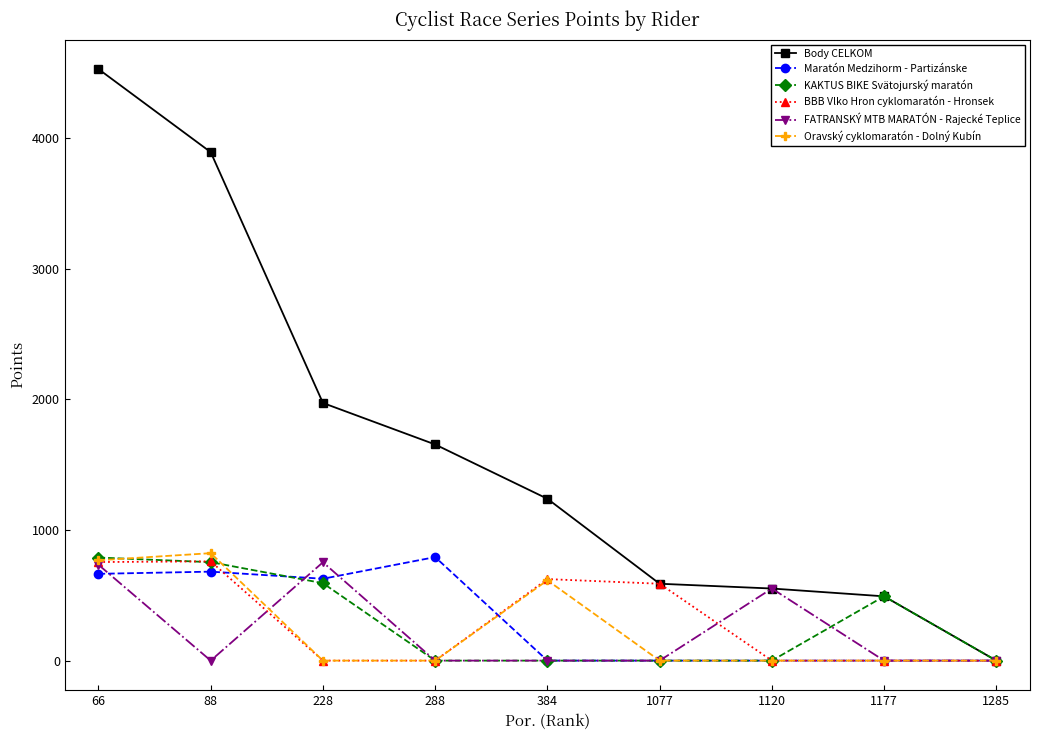

What is the value of the Body CELKOM point at the 8th from the left?

492.0